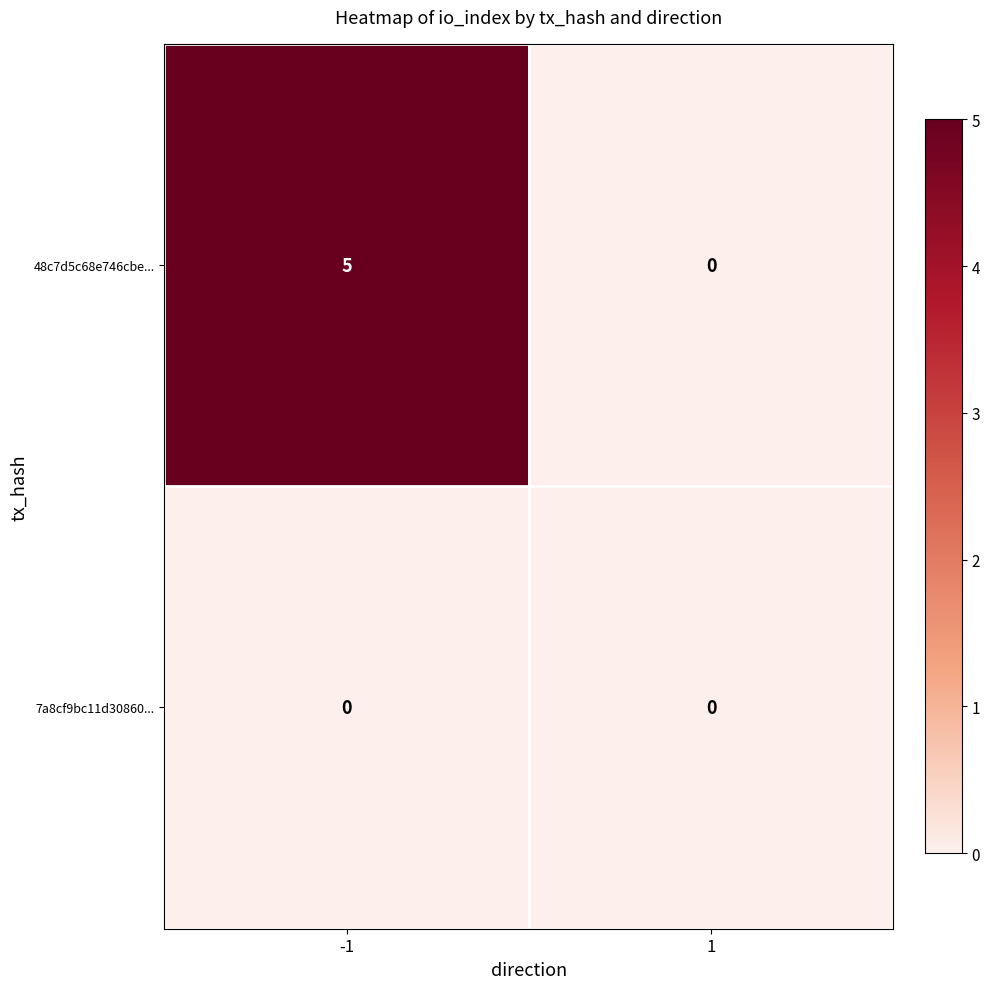

Rank the series by their average value, from highest to lowest.

48c7d5c68e746cbe..., 7a8cf9bc11d30860...